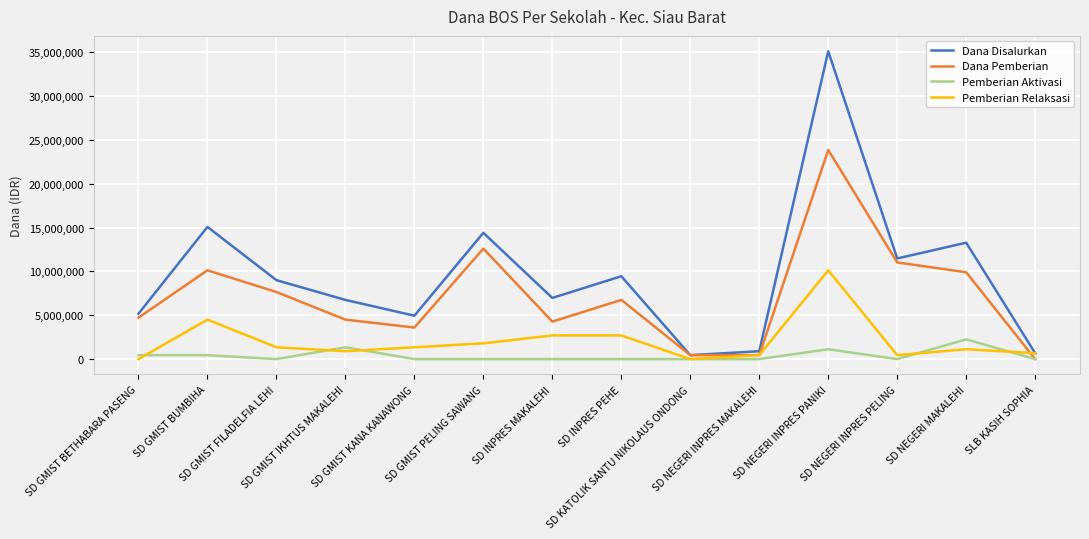

How many series are shown in this chart?

4